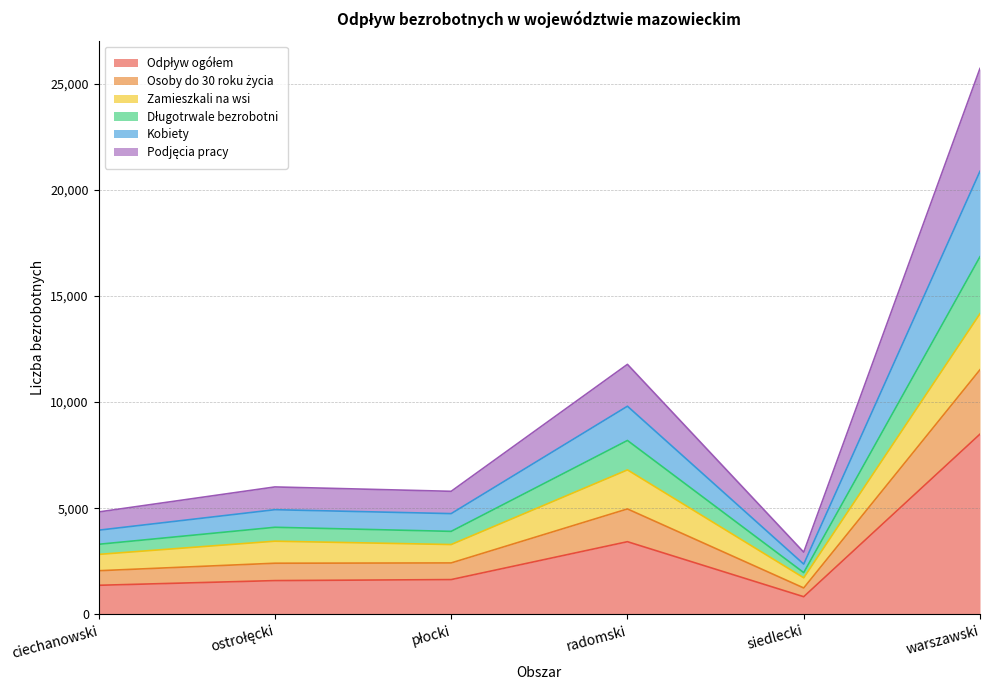

At which category is the sum across all series the highest?

warszawski